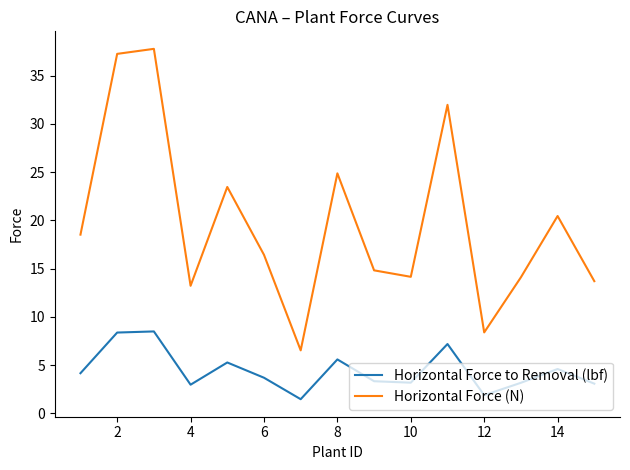

Rank the series by their average value, from lowest to highest.

Horizontal Force to Removal (lbf), Horizontal Force (N)